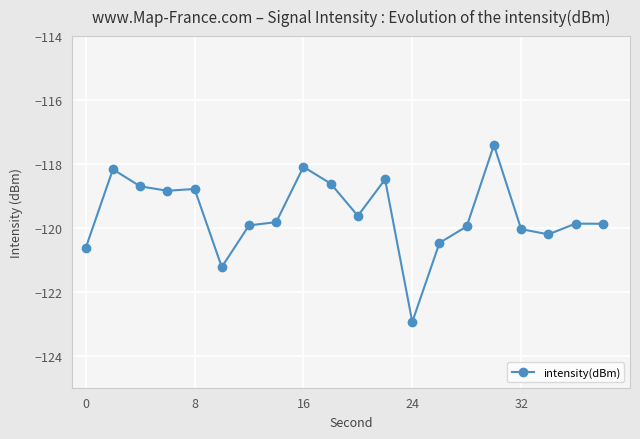

How many lines are shown in the chart?

1